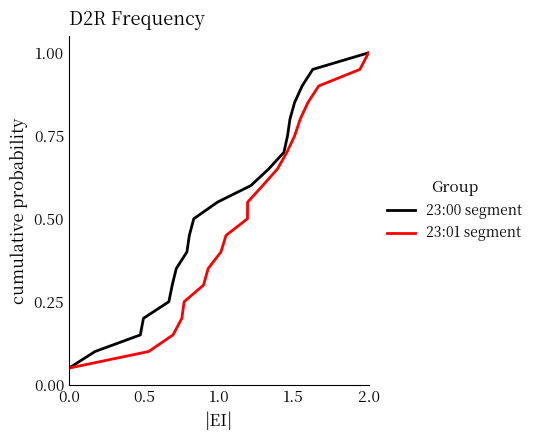

What is the highest value of the 23:00 segment series?

1.0